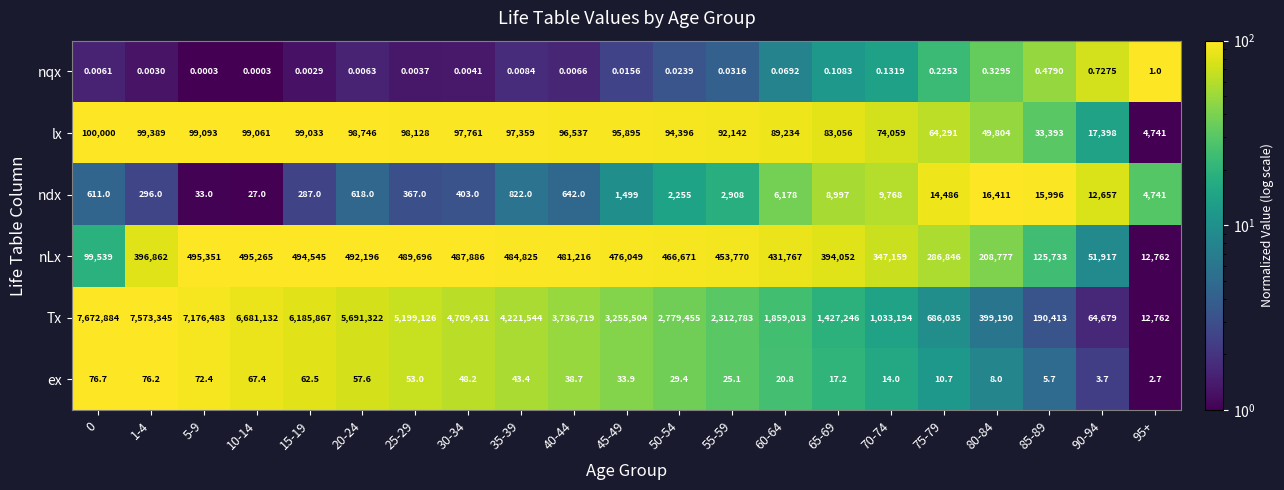

Which series has the largest range (max minus min)?

Tx